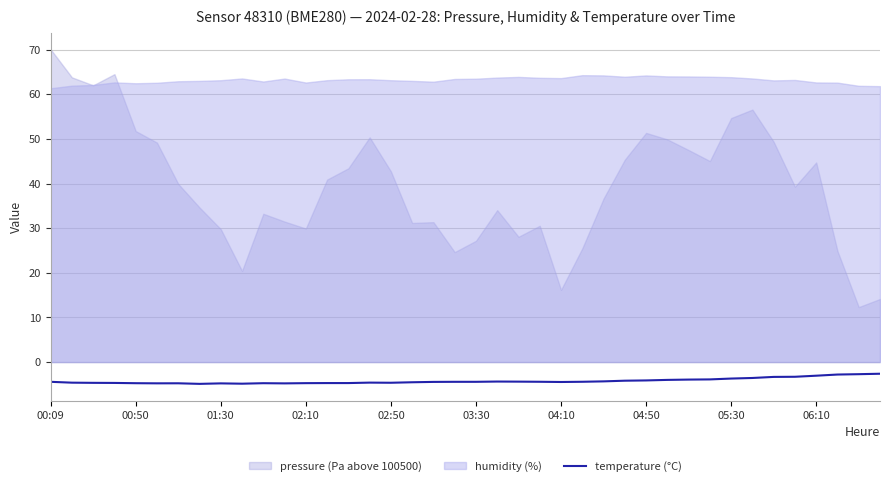

What is the minimum value for temperature (°C)?

-4.9